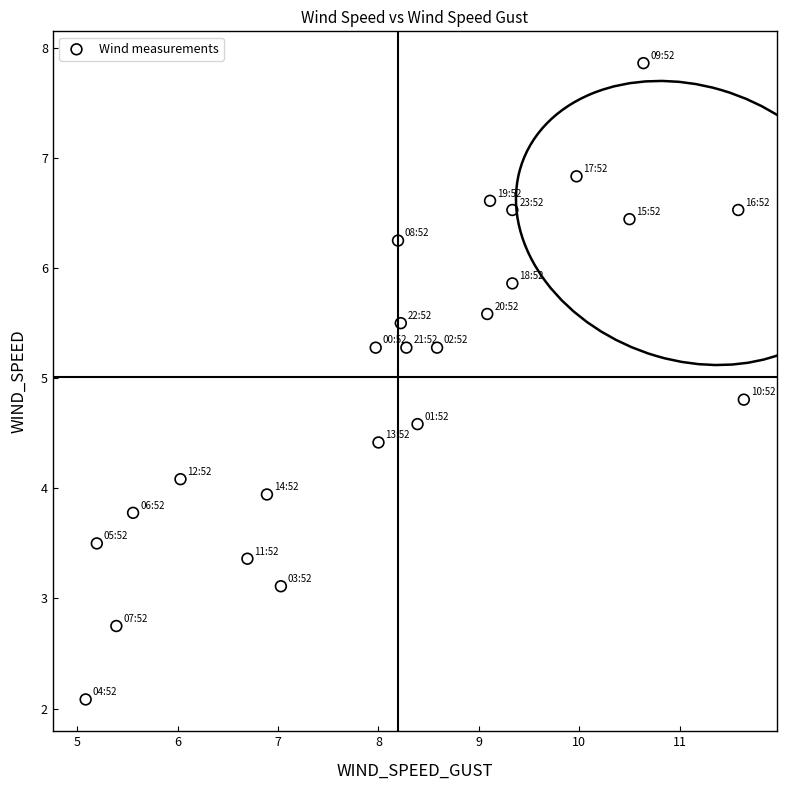

What is the range of Y values (max minus min)?

5.8